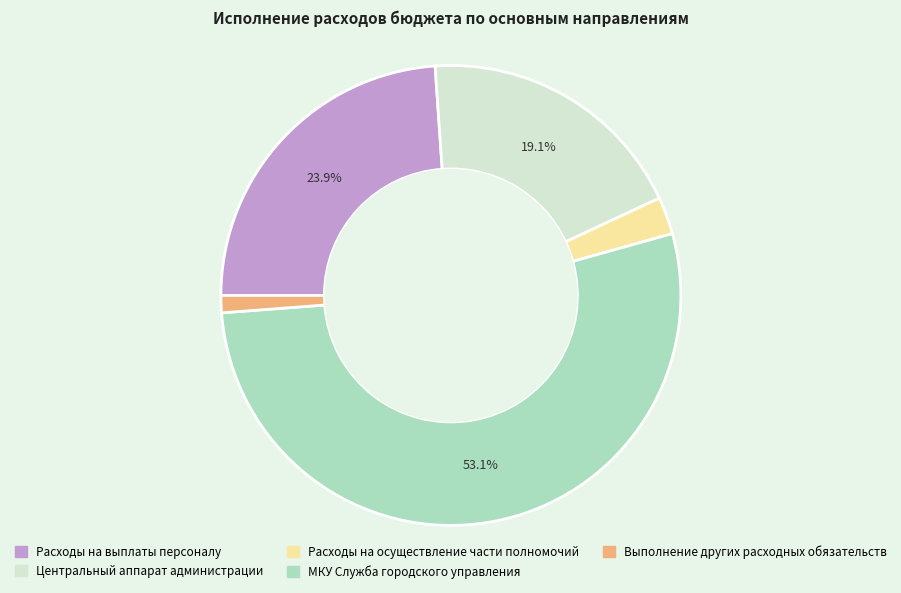

Which has a higher value, Выполнение других расходных обязательств or МКУ Служба городского управления?

МКУ Служба городского управления